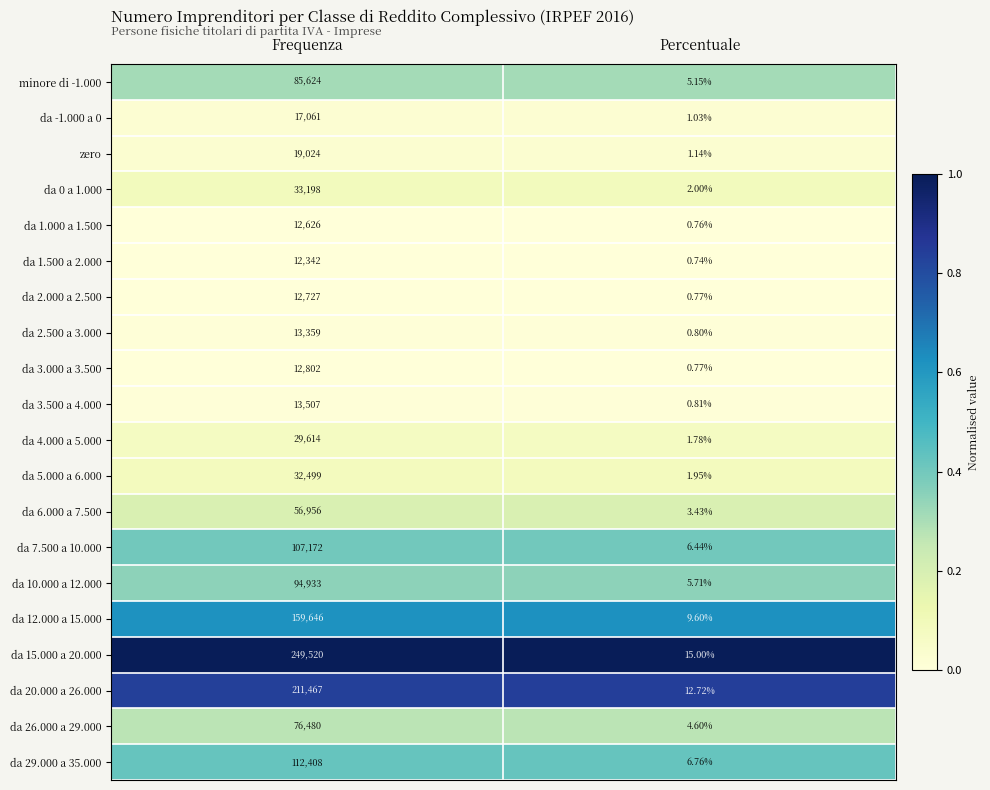

At which category is the sum across all series the highest?

Frequenza